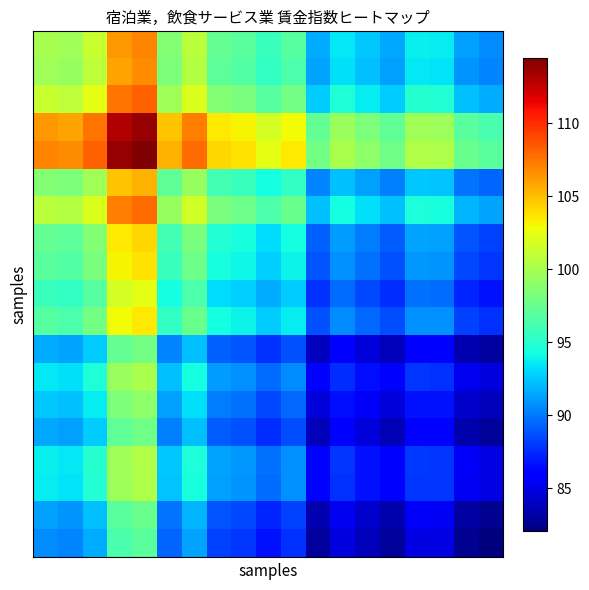

What is the maximum value shown in the chart?

114.5